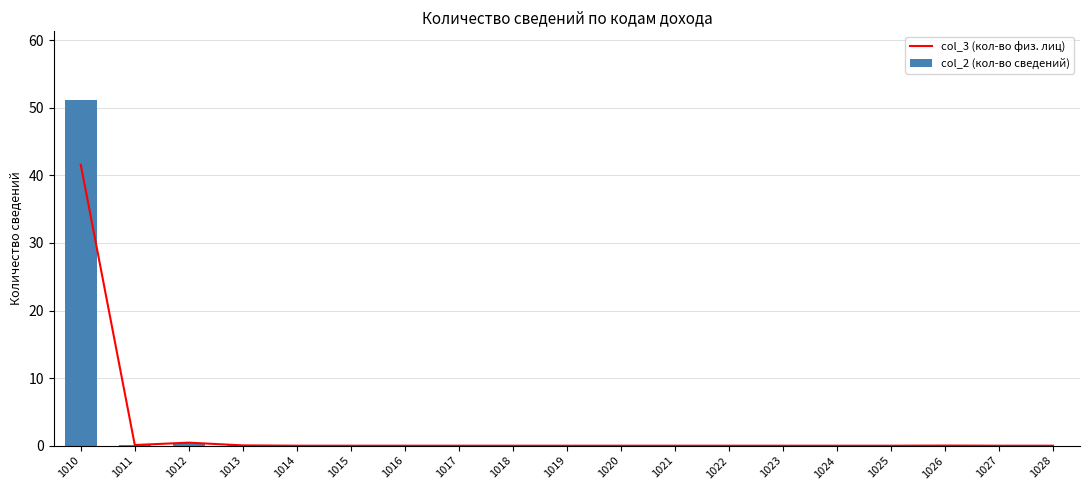

Is the value of col_2 (кол-во сведений) at 1021 greater than the value of col_3 (кол-во физ. лиц) at 1013?

No